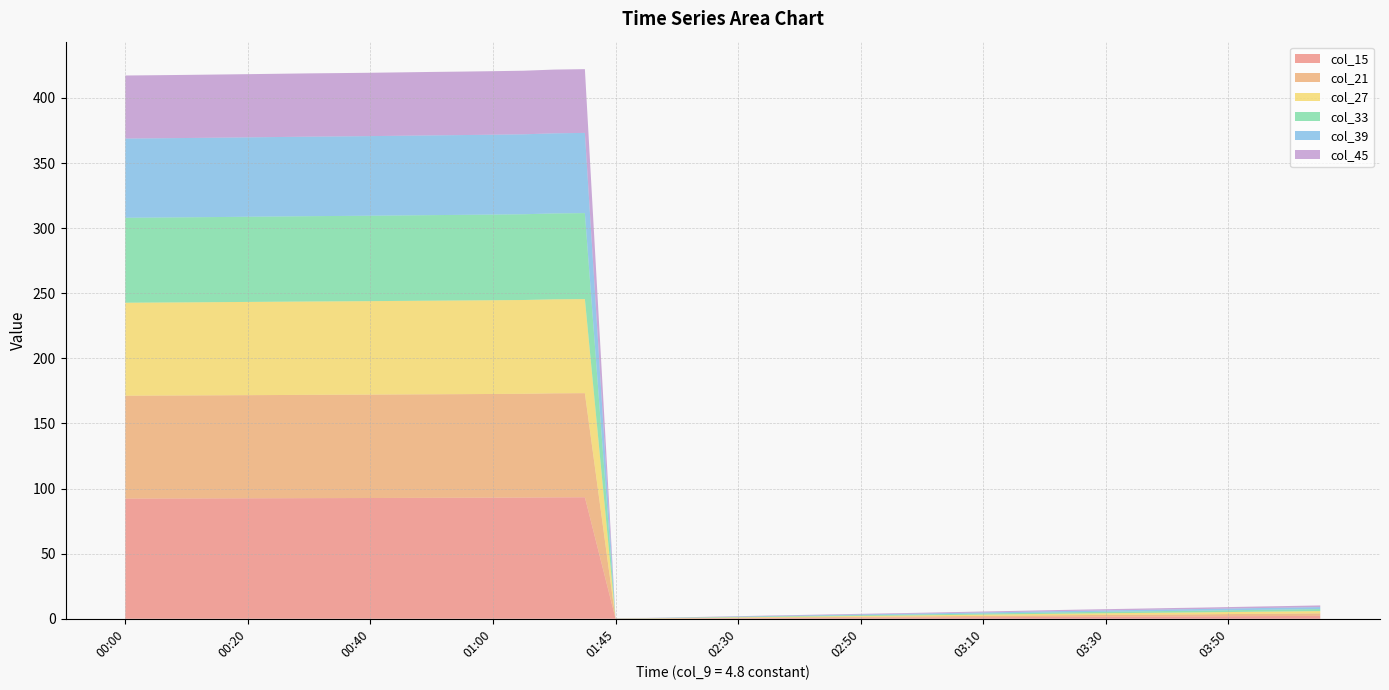

Reading left to right, transcribe all the data shown in this chart.

col_15: 92.3	92.4	92.4	92.5	92.5	92.6	92.7	92.7	92.7	92.8	92.9	92.9	93.0	93.1	93.3	93.3	0.1	0.1	0.2	0.3	0.4	0.5	0.6	0.7	0.8	0.9	1.0	1.1	1.2	1.3	1.4	1.5	1.6	1.7	1.8	1.9	2.0	2.1	2.1	2.2
col_21: 79.0	79.1	79.1	79.2	79.2	79.3	79.3	79.4	79.4	79.5	79.5	79.6	79.7	79.7	79.9	80.0	0.1	0.1	0.2	0.3	0.4	0.5	0.5	0.6	0.7	0.8	0.9	1.0	1.1	1.1	1.2	1.3	1.4	1.5	1.5	1.6	1.7	1.8	1.8	1.9
col_27: 71.4	71.4	71.5	71.5	71.6	71.6	71.7	71.7	71.8	71.8	71.9	71.9	72.0	72.0	72.2	72.2	0.1	0.1	0.2	0.3	0.4	0.4	0.5	0.6	0.7	0.7	0.8	0.9	1.0	1.0	1.1	1.2	1.3	1.3	1.4	1.5	1.5	1.6	1.7	1.8
col_33: 65.2	65.3	65.3	65.4	65.4	65.5	65.5	65.6	65.6	65.6	65.7	65.7	65.8	65.8	66.0	66.0	0.1	0.1	0.2	0.3	0.3	0.4	0.5	0.5	0.6	0.6	0.7	0.8	0.9	0.9	1.0	1.1	1.1	1.2	1.3	1.3	1.4	1.4	1.5	1.6
col_39: 60.8	60.9	60.9	60.9	61.0	61.0	61.1	61.1	61.1	61.2	61.2	61.3	61.3	61.4	61.5	61.6	0.1	0.1	0.1	0.2	0.3	0.3	0.4	0.5	0.5	0.6	0.7	0.7	0.8	0.9	0.9	1.0	1.1	1.1	1.2	1.2	1.3	1.4	1.4	1.5
col_45: 48.4	48.4	48.5	48.5	48.5	48.6	48.6	48.6	48.6	48.7	48.7	48.7	48.8	48.8	48.9	49.0	0.1	0.1	0.2	0.2	0.3	0.3	0.4	0.4	0.5	0.5	0.6	0.7	0.7	0.8	0.8	0.9	0.9	1.0	1.0	1.1	1.1	1.2	1.2	1.3